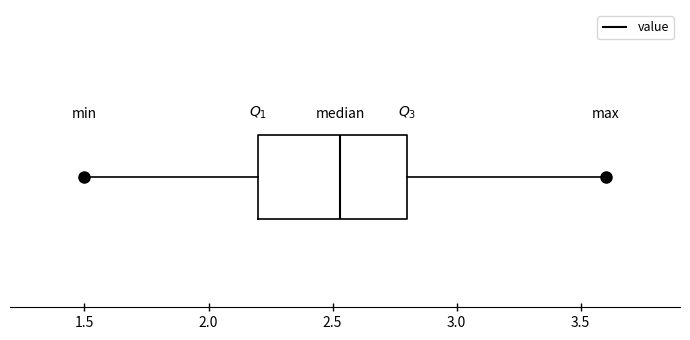

Transcribe this box plot: give where the median line is, the range the box spans, and where the two whiskers end, as read against the x-axis. The values are not printed on the chart, so give them approximately, as read against the axis.

median 2.55, box 2.20 to 2.80, whiskers 1.50 to 3.60